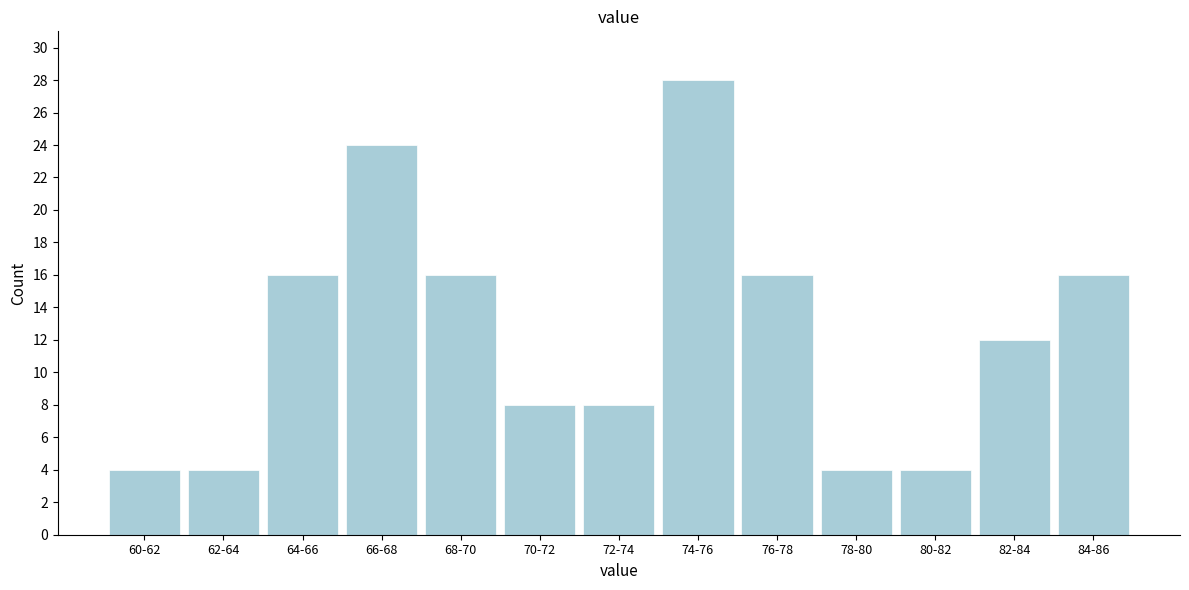

Reading left to right, what are all the values shown in this chart?

60-62=4	62-64=4	64-66=16	66-68=24	68-70=16	70-72=8	72-74=8	74-76=28	76-78=16	78-80=4	80-82=4	82-84=12	84-86=16